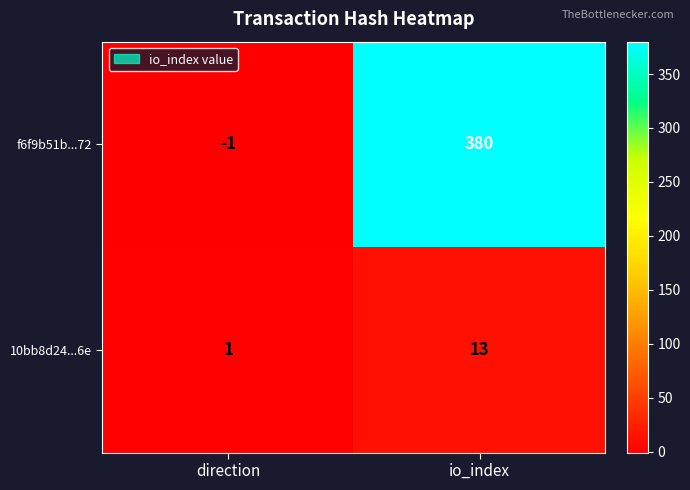

Between direction and io_index, which series saw the biggest shift?

f6f9b51b...72